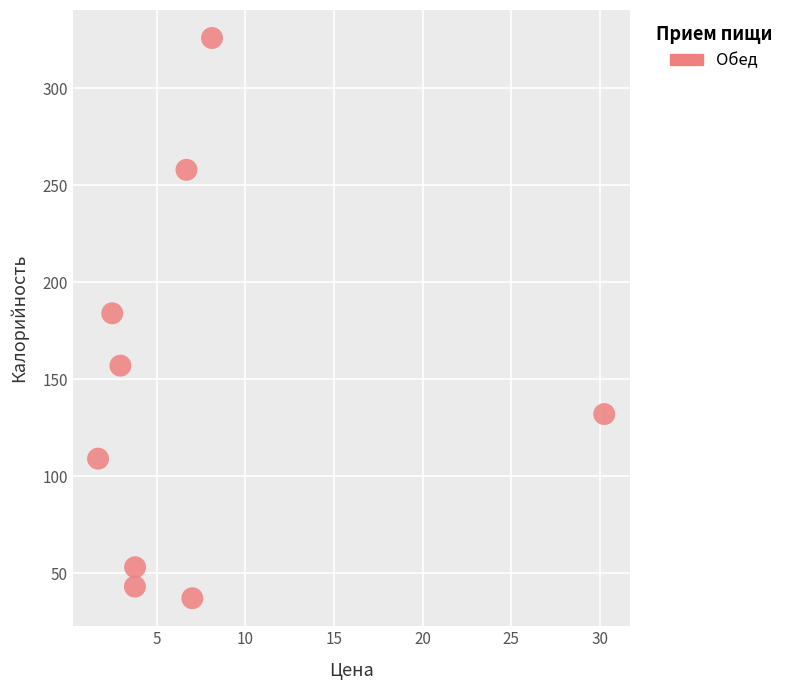

What is the range of Y values (max minus min)?

289